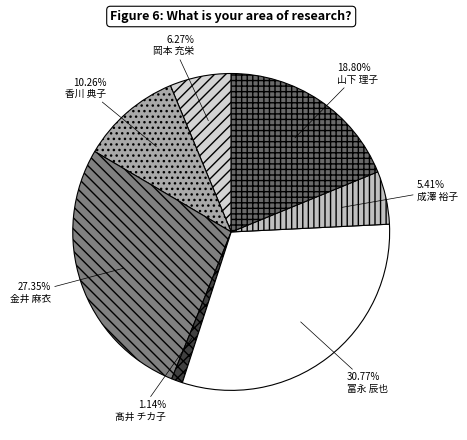

The 金井 麻衣 slice represents 27% of the pie. True or false?

True